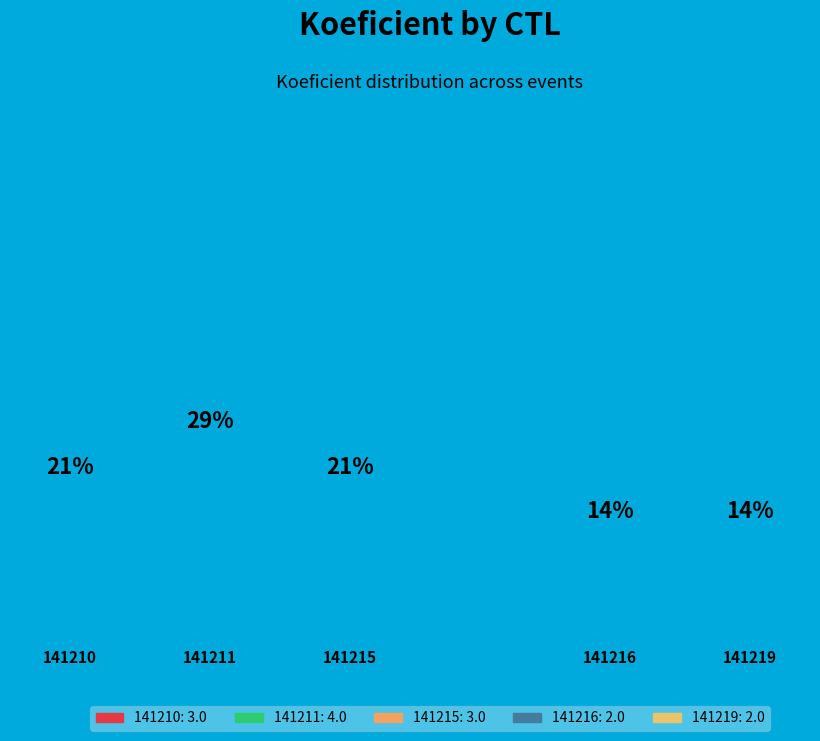

Which slice is the smallest?

141216